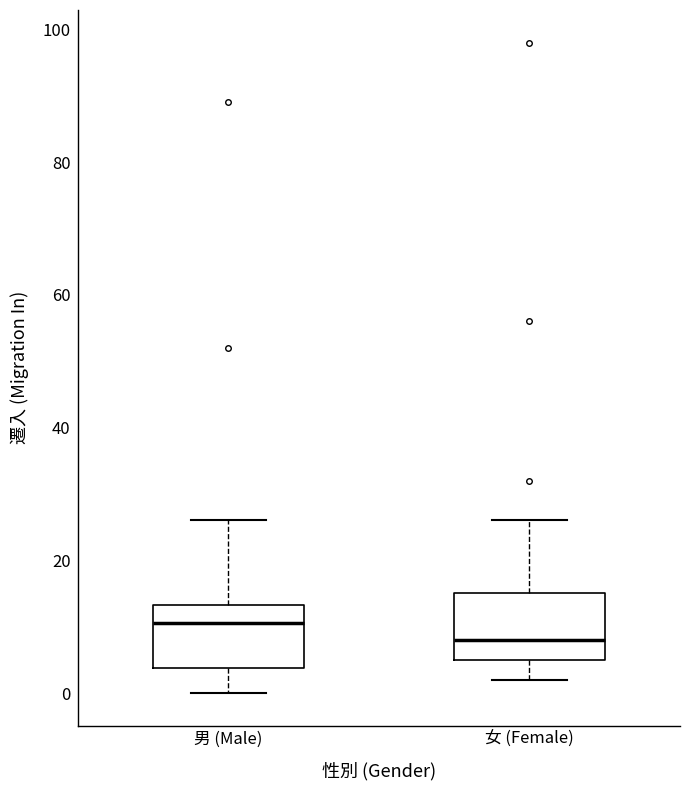

Reading left to right, transcribe this box plot: for each box, give where its median line is, the range the box spans, and where its two whiskers end, as read against the y-axis. The values are not printed on the chart, so give them approximately, as read against the axis.

男 (Male): median 10, box 4 to 14, whiskers 0 to 26
女 (Female): median 8, box 6 to 16, whiskers 2 to 26